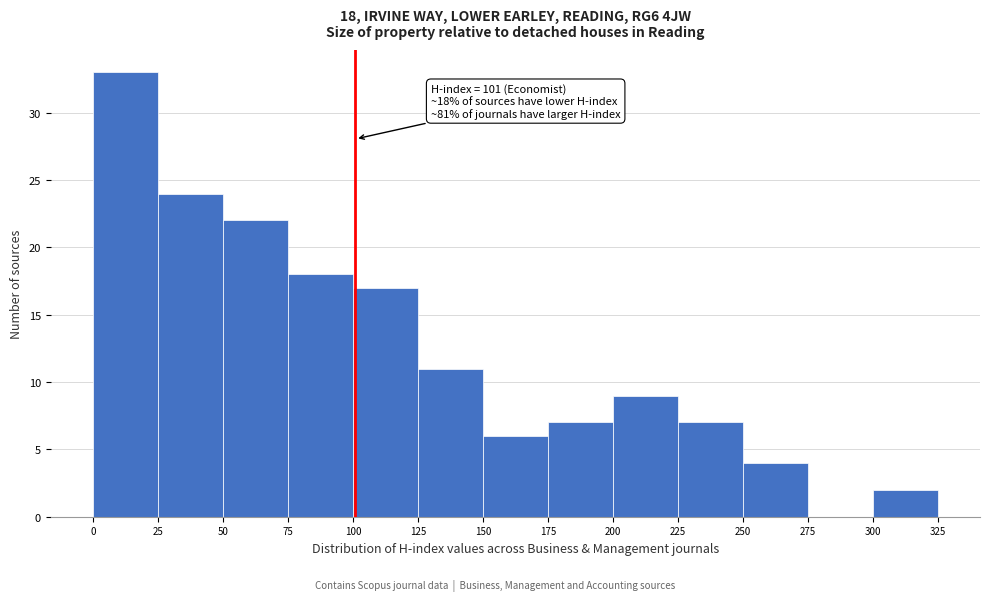

Over which range of the x-axis is the bar tallest?

0 to 25